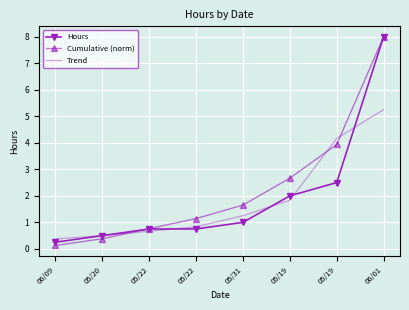

What are all the series names shown in the legend?

Hours, Cumulative (norm), Trend